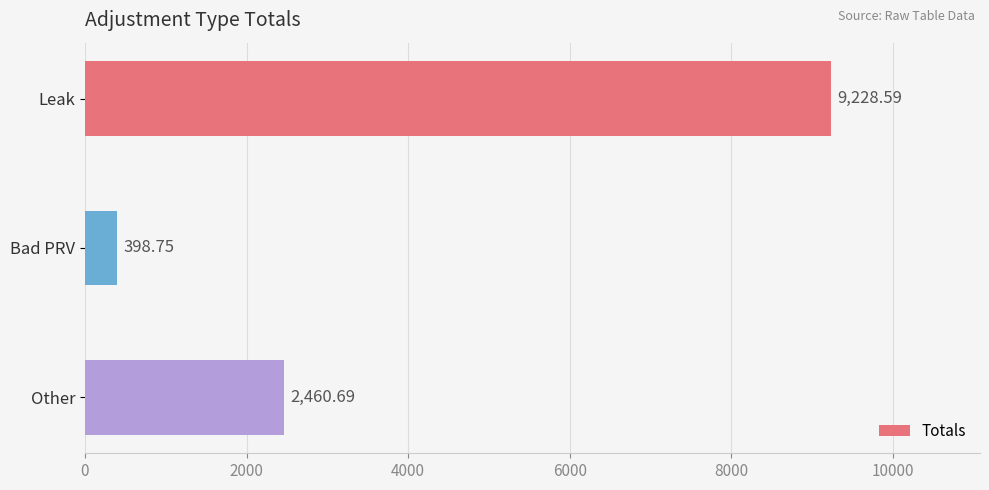

At which label is the value closest to 4813?

Other